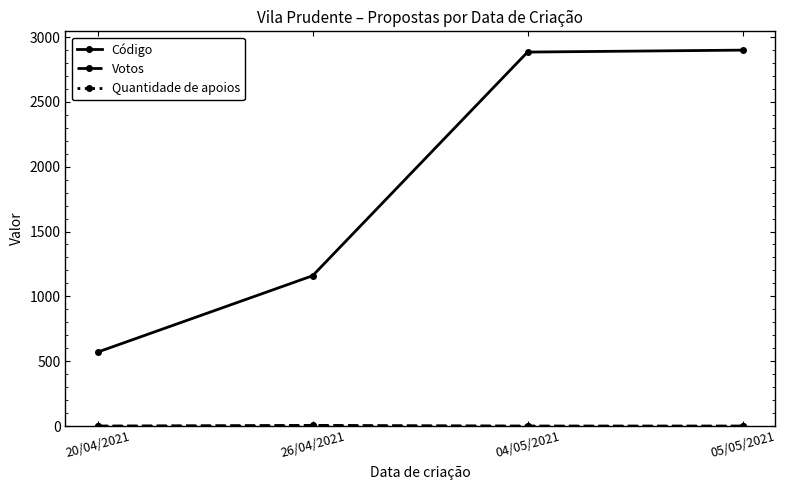

What is the total value across all series at 26/04/2021?

1164